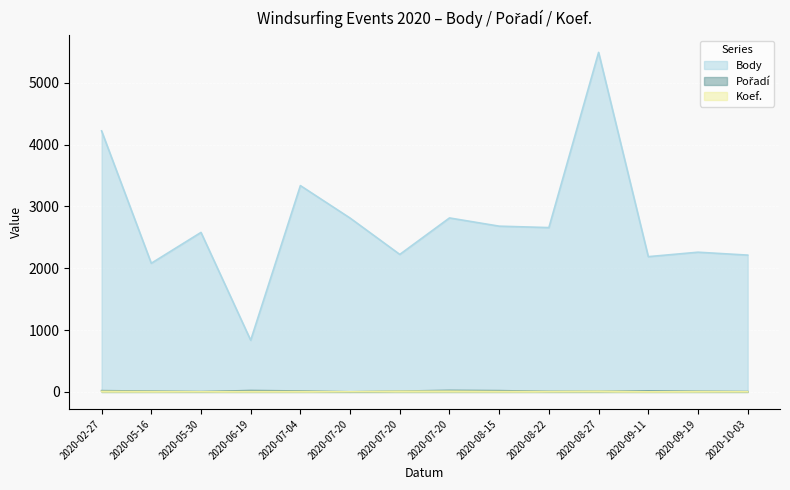

At which label does Koef. first exceed 7?

2020-02-27